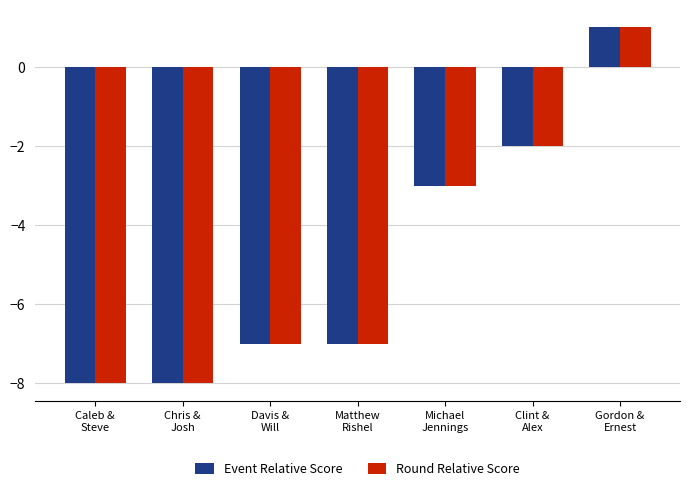

At which label is Event Relative Score closest to -3?

Michael
Jennings